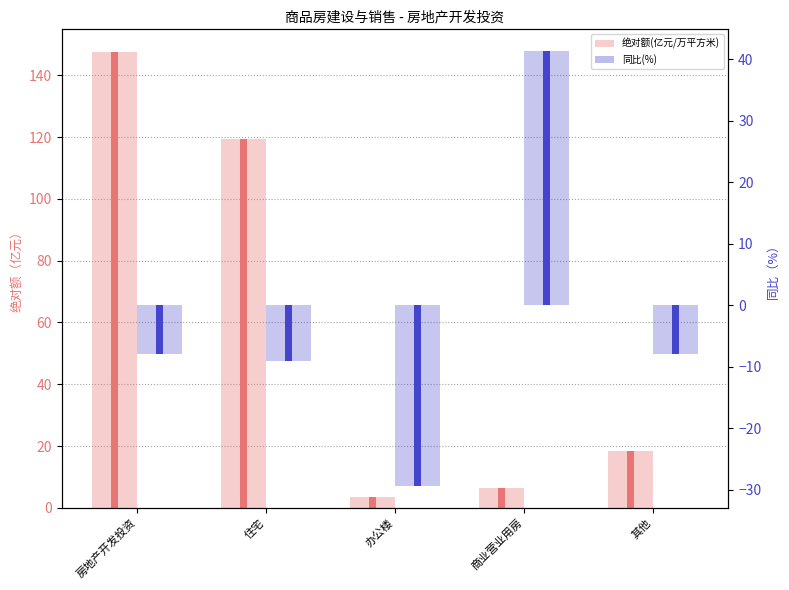

Which series has the largest range (max minus min)?

绝对额(亿元/万平方米)